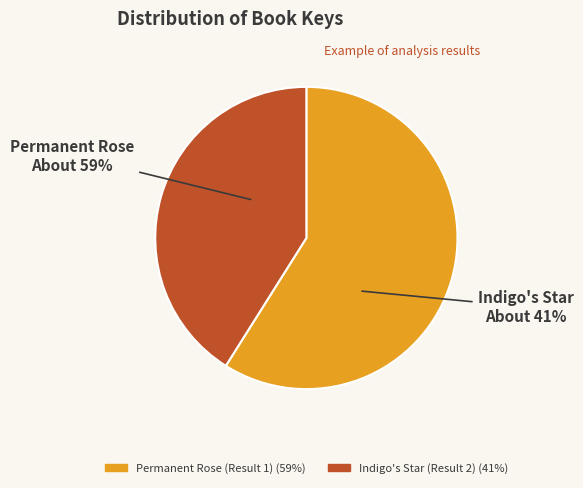

True or false: Permanent Rose (Result 1) accounts for 59% of the total.

True